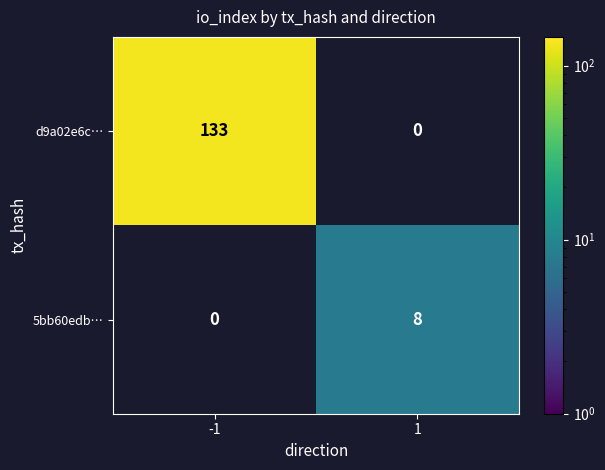

True or false: 5bb60edb… has a value of 8 at 1.

True